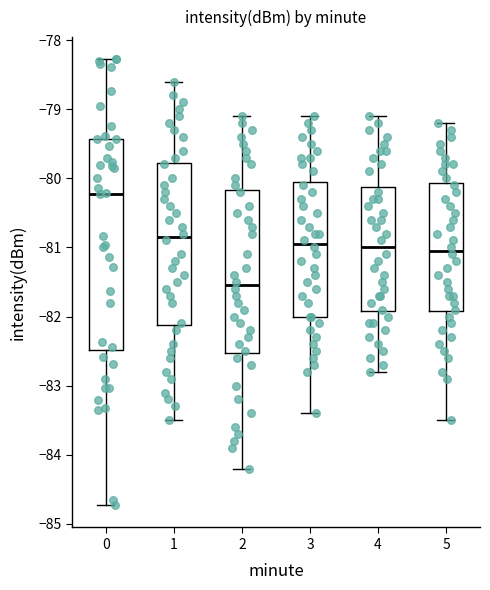

Reading left to right, read every box against the y-axis: the position of its median line, the range the box covers, and the ends of its whiskers. The values are not printed on the chart, so give them approximately, as read against the axis.

0: median -80.2, box -82.5 to -79.4, whiskers -84.7 to -78.3
1: median -80.8, box -82.1 to -79.8, whiskers -83.5 to -78.6
2: median -81.5, box -82.5 to -80.2, whiskers -84.2 to -79.1
3: median -80.9, box -82.0 to -80.0, whiskers -83.4 to -79.1
4: median -81.0, box -81.9 to -80.1, whiskers -82.8 to -79.1
5: median -81.0, box -81.9 to -80.1, whiskers -83.5 to -79.2